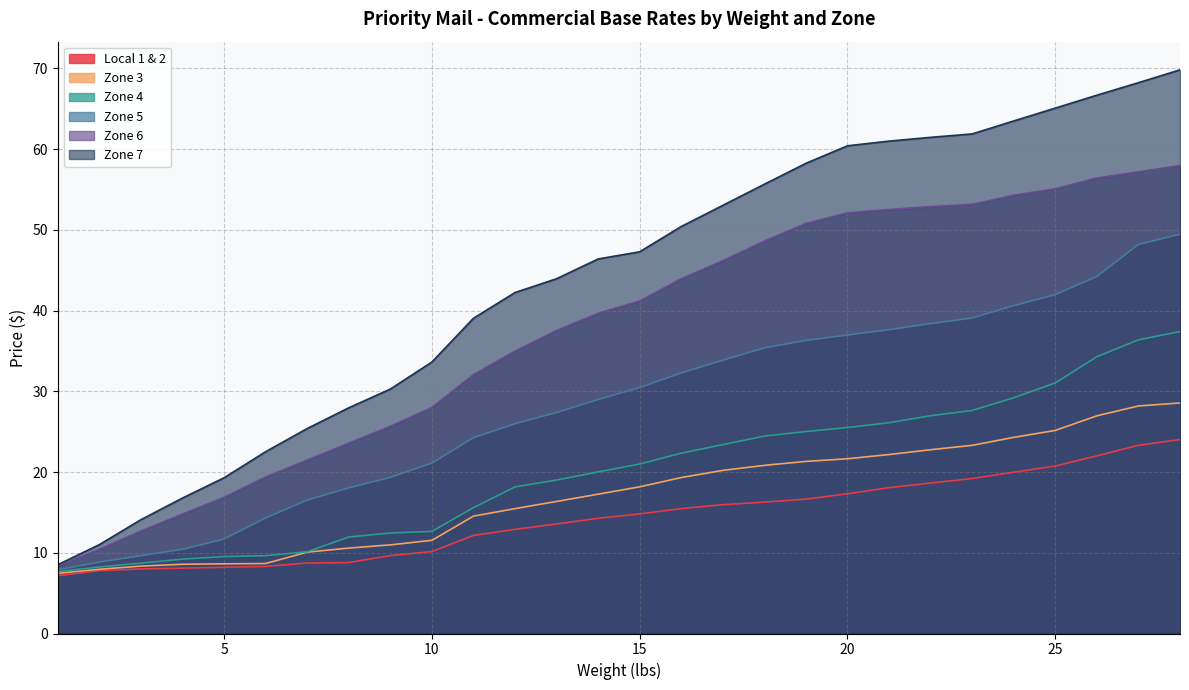

Rank the series by their maximum value, from highest to lowest.

Zone 7, Zone 6, Zone 5, Zone 4, Zone 3, Local 1 & 2